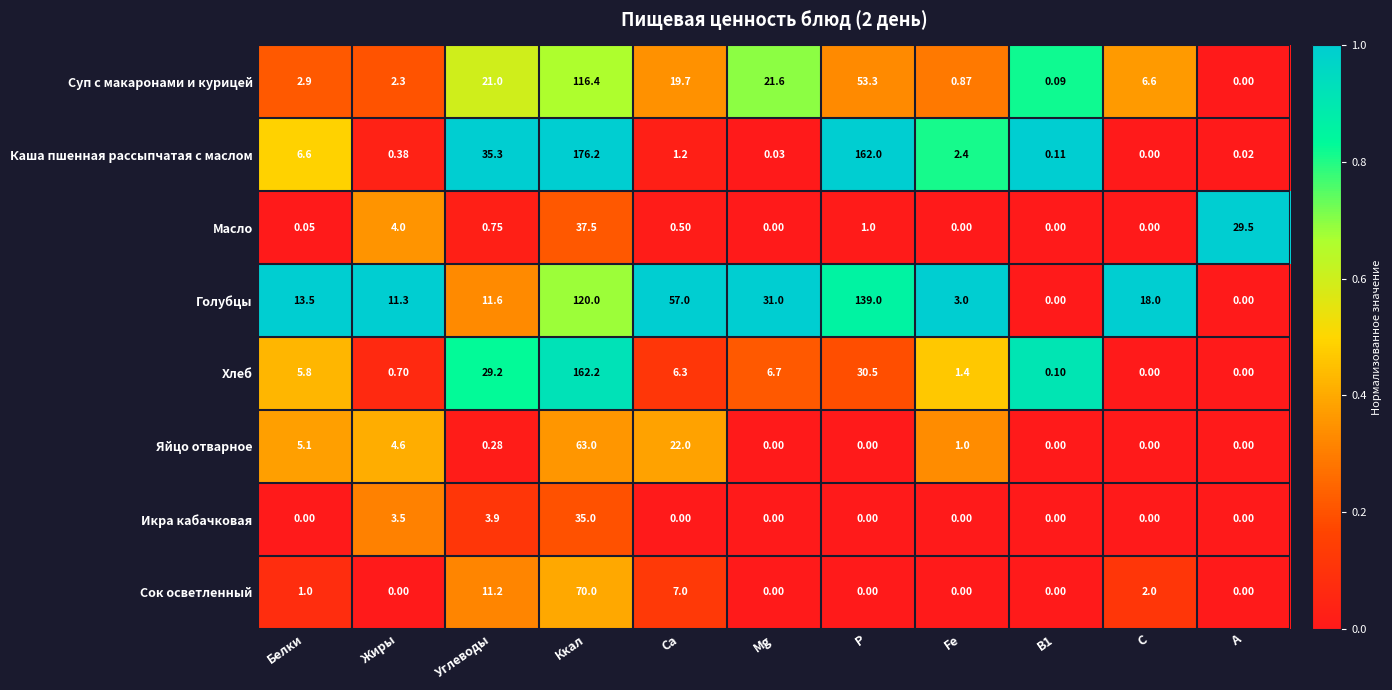

What is the difference between the highest and lowest values at Ca?

57.0